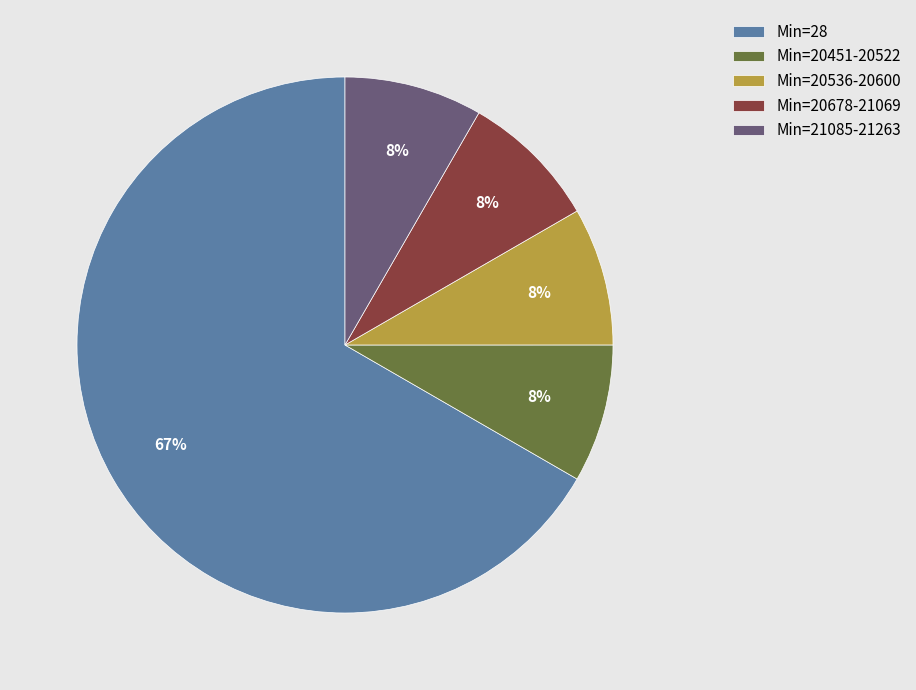

To the nearest percent, what percentage of the pie is Min=20451-20522?

8%